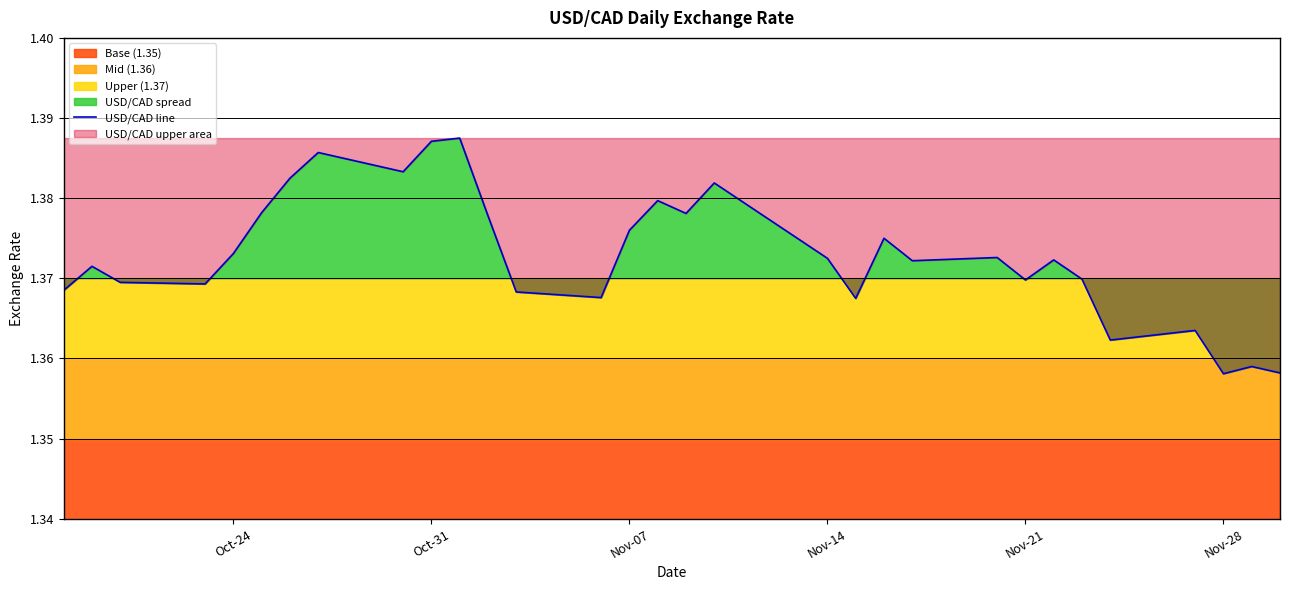

What is the sum of all values?

42.6